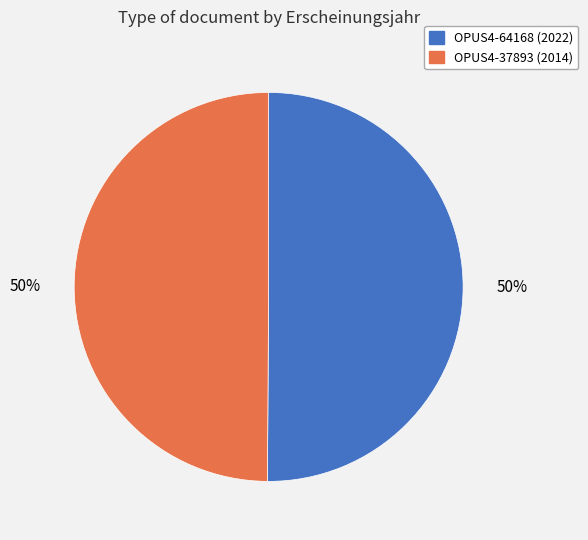

What is the ratio of the value at OPUS4-37893 to the value at OPUS4-64168?

1.0